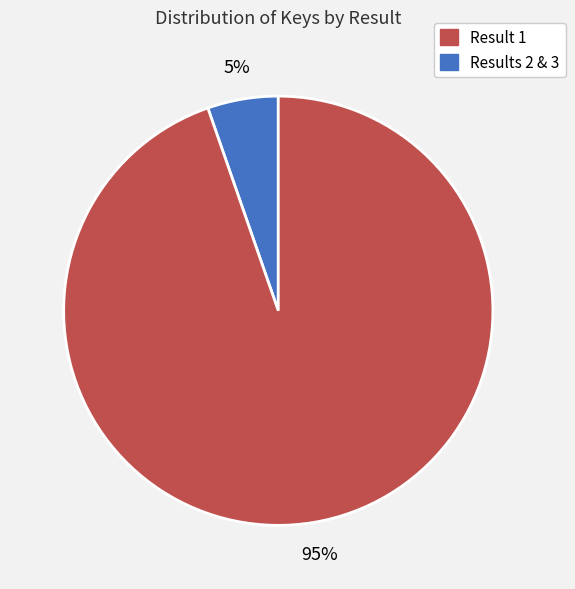

Is there any slice that represents more than half of the pie?

Yes